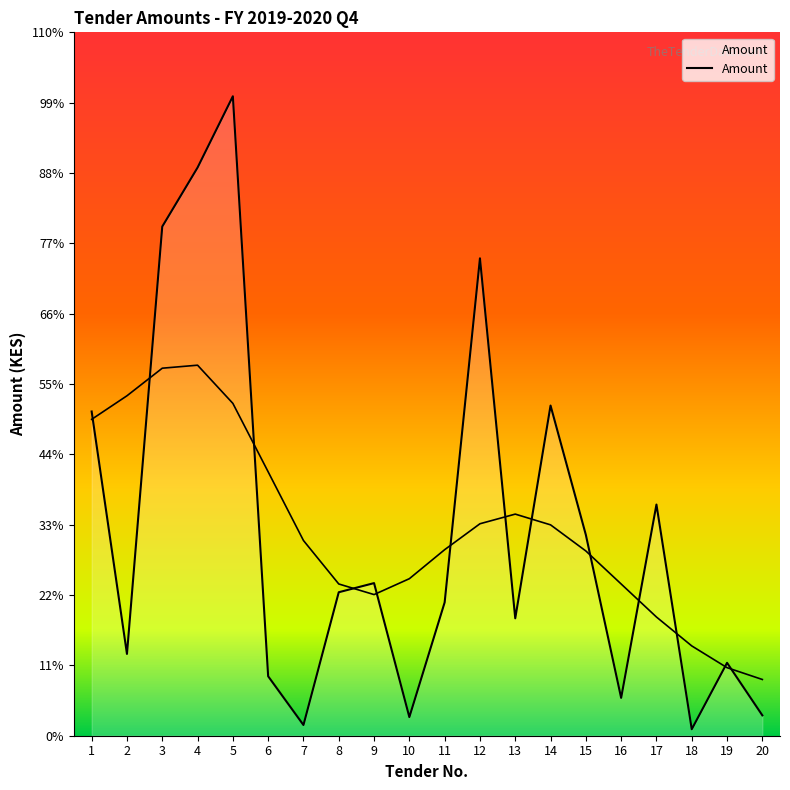

Does the chart have visible grid lines?

No